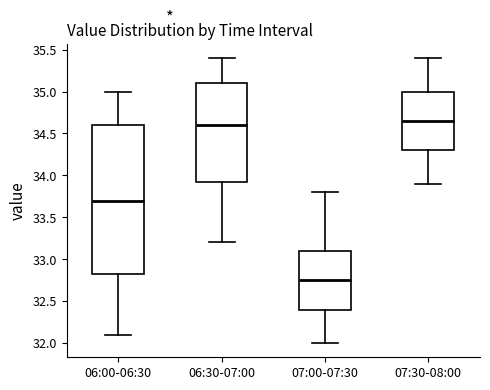

Which box has the lowest median line?

07:00-07:30